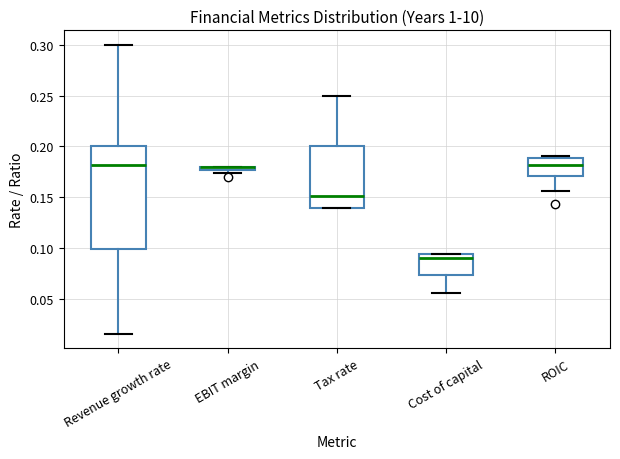

Where does the lower whisker of the box for ROIC end on the y-axis? The values are not printed on the chart, so give them approximately, as read against the axis.

0.155